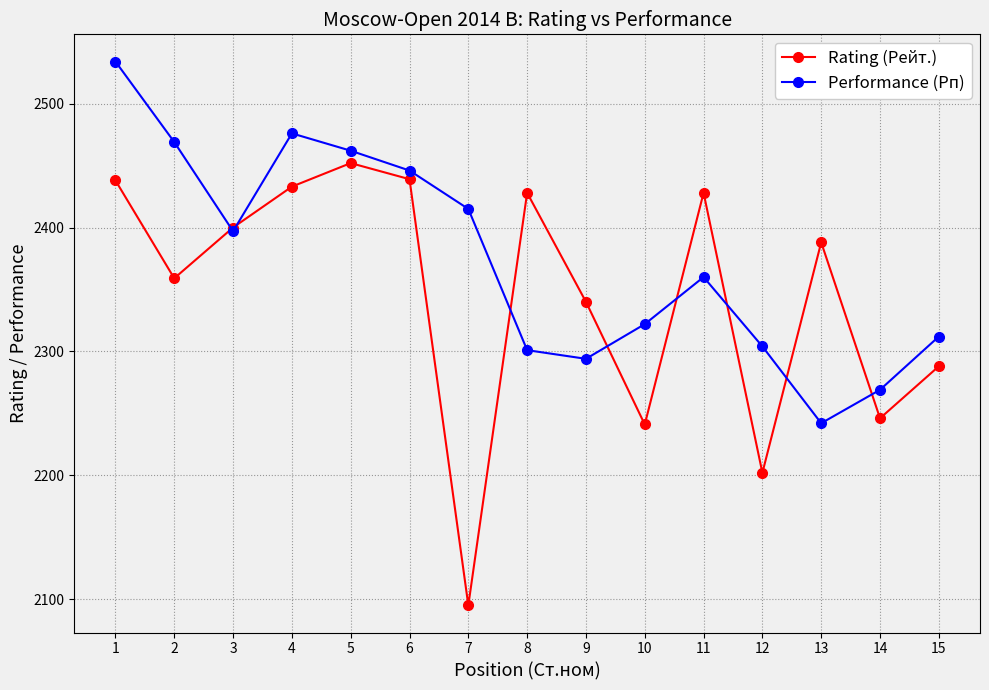

Where does the Performance (Рп) series first go above 2360?

1